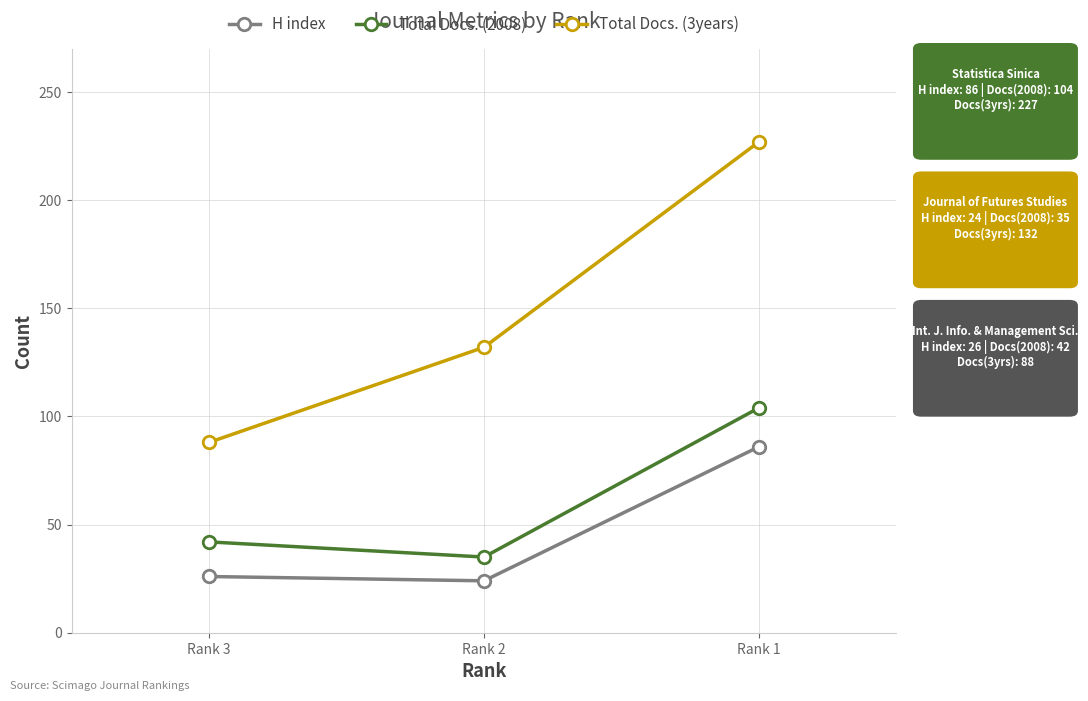

What are all the series names shown in the legend?

H index, Total Docs. (2008), Total Docs. (3years)